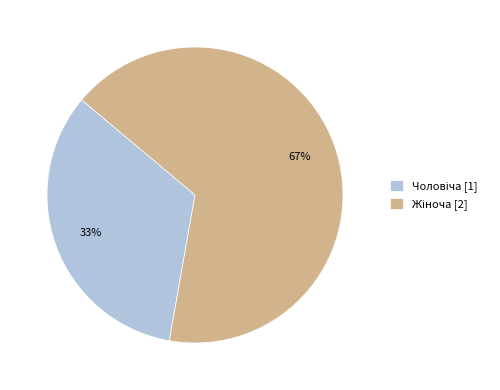

Count the number of slices in the pie.

2